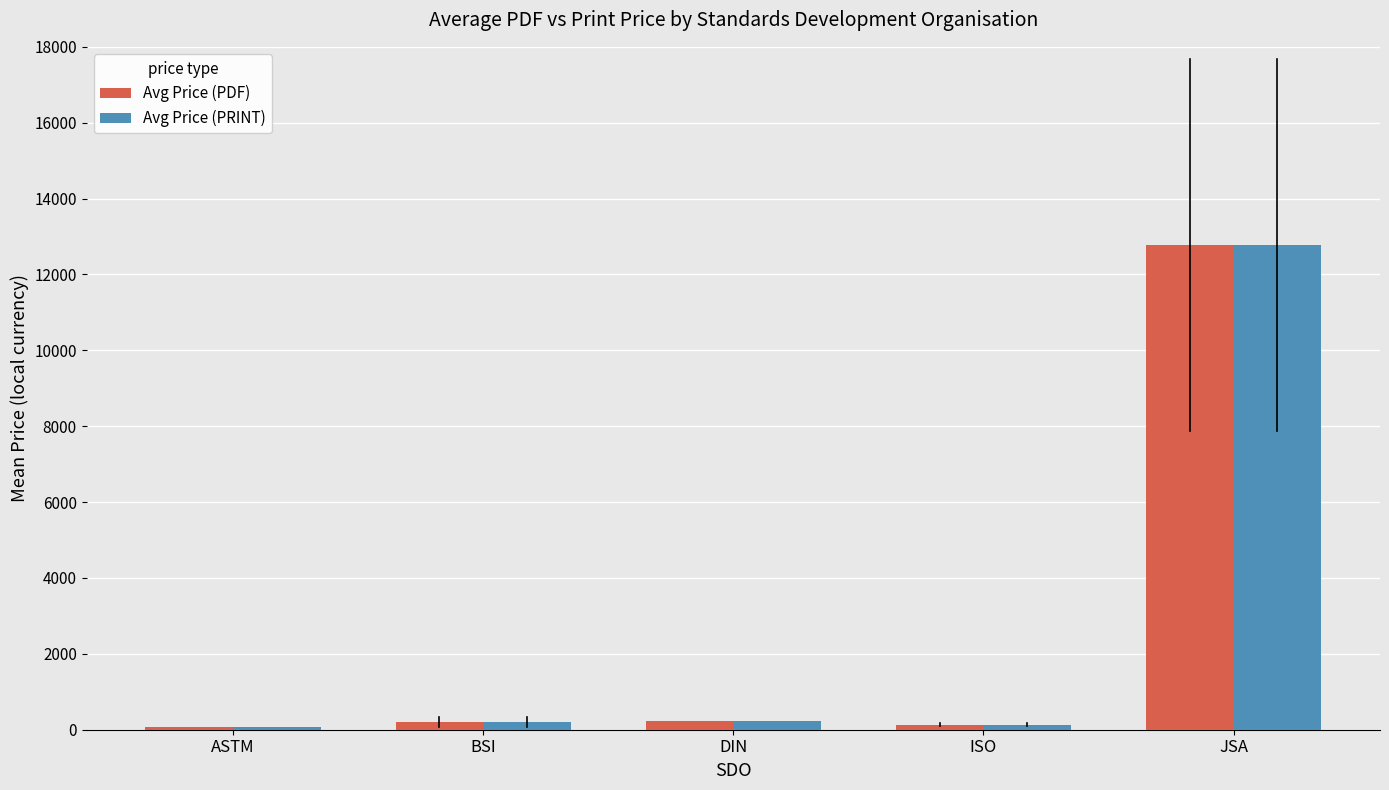

At which category is the sum across all series the highest?

JSA